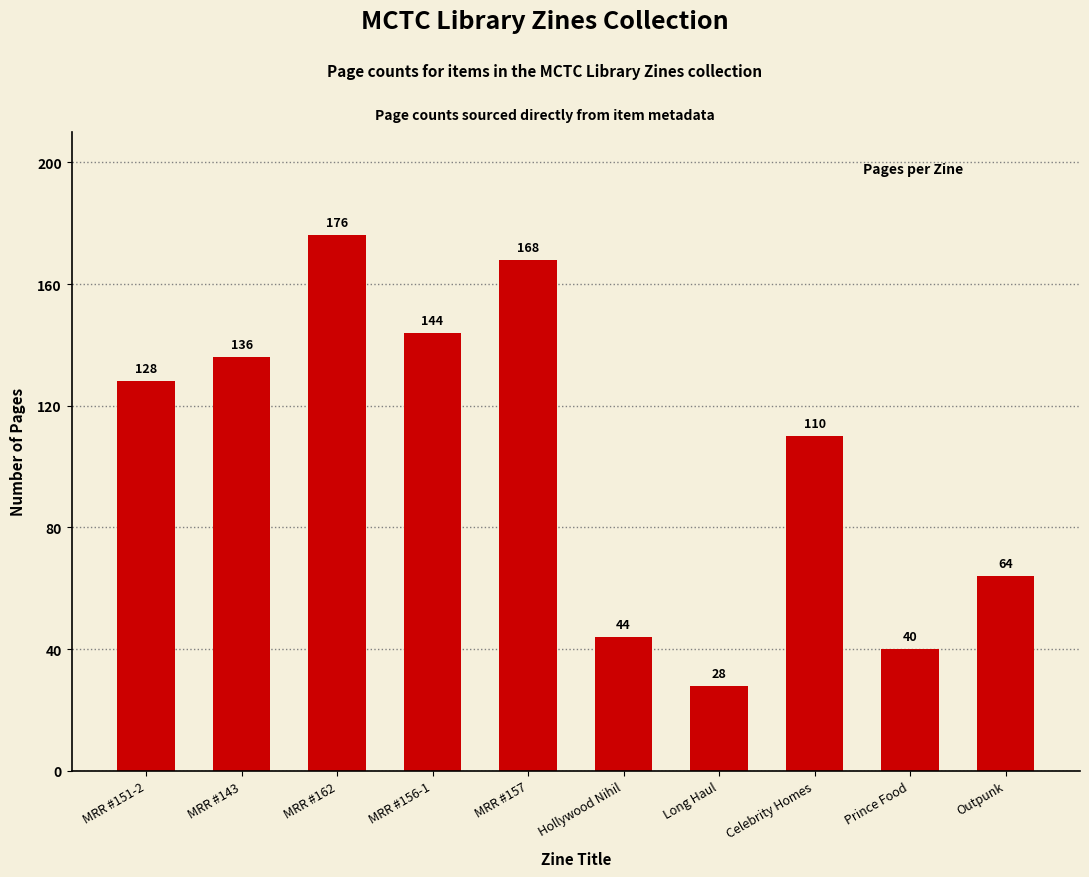

What position from the left is MRR #157?

5